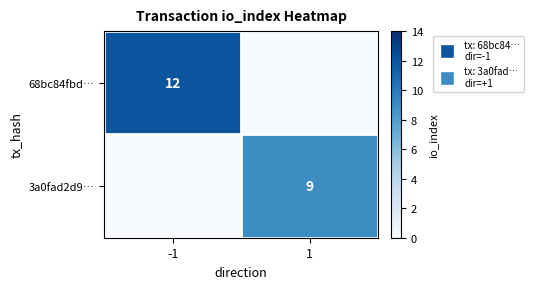

The value of 3a0fad2d9… at 1 is 5. True or false?

False